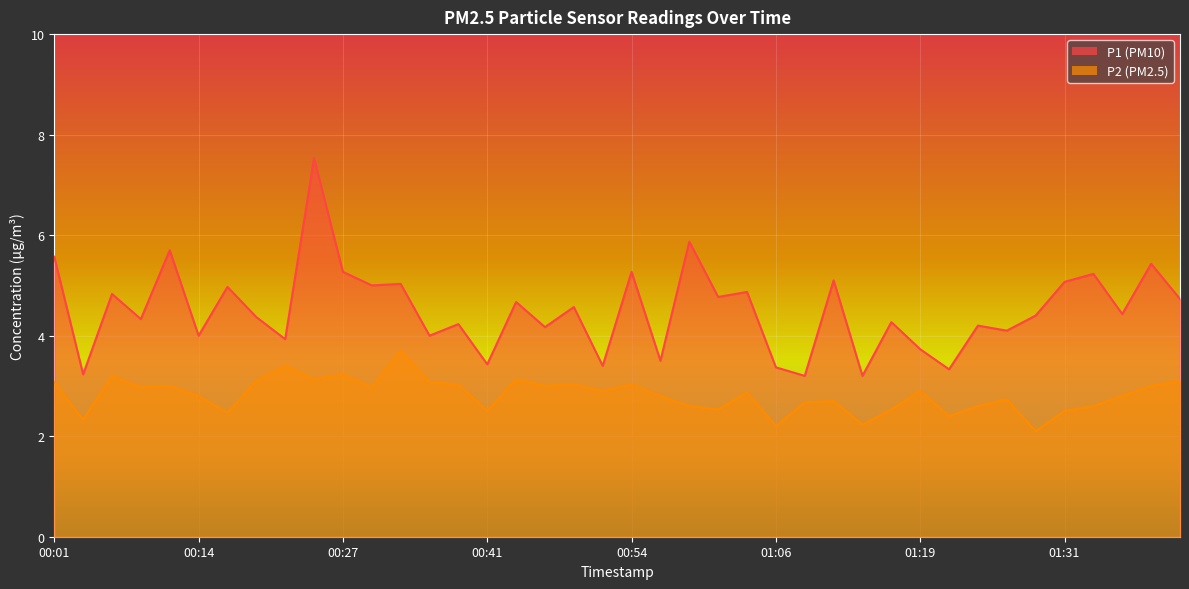

Which series changed the most between 00:36 and 00:46?

P1